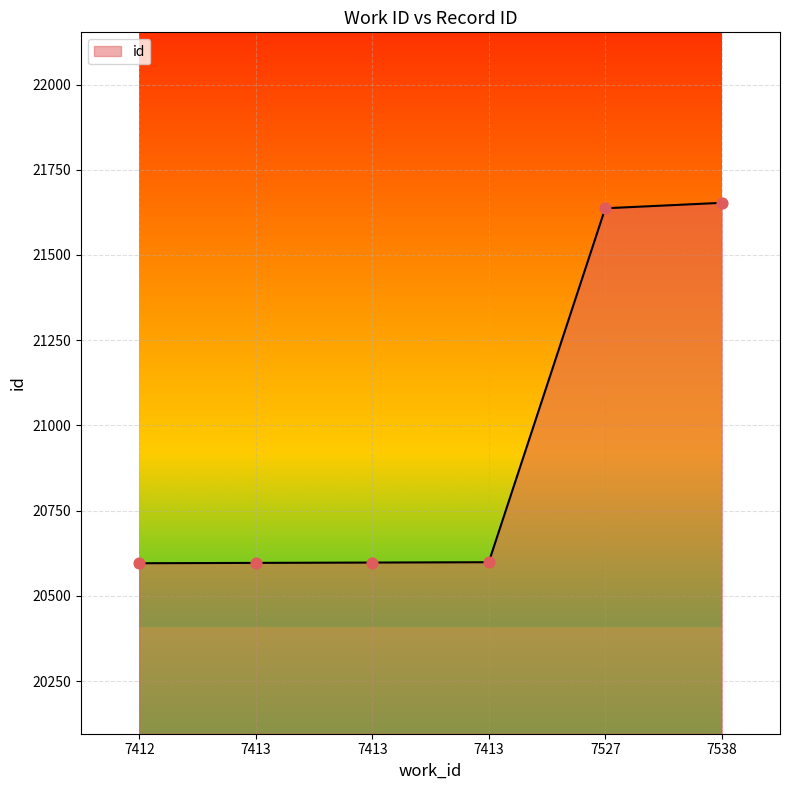

Between 7412 and 7413, which is larger?

7413